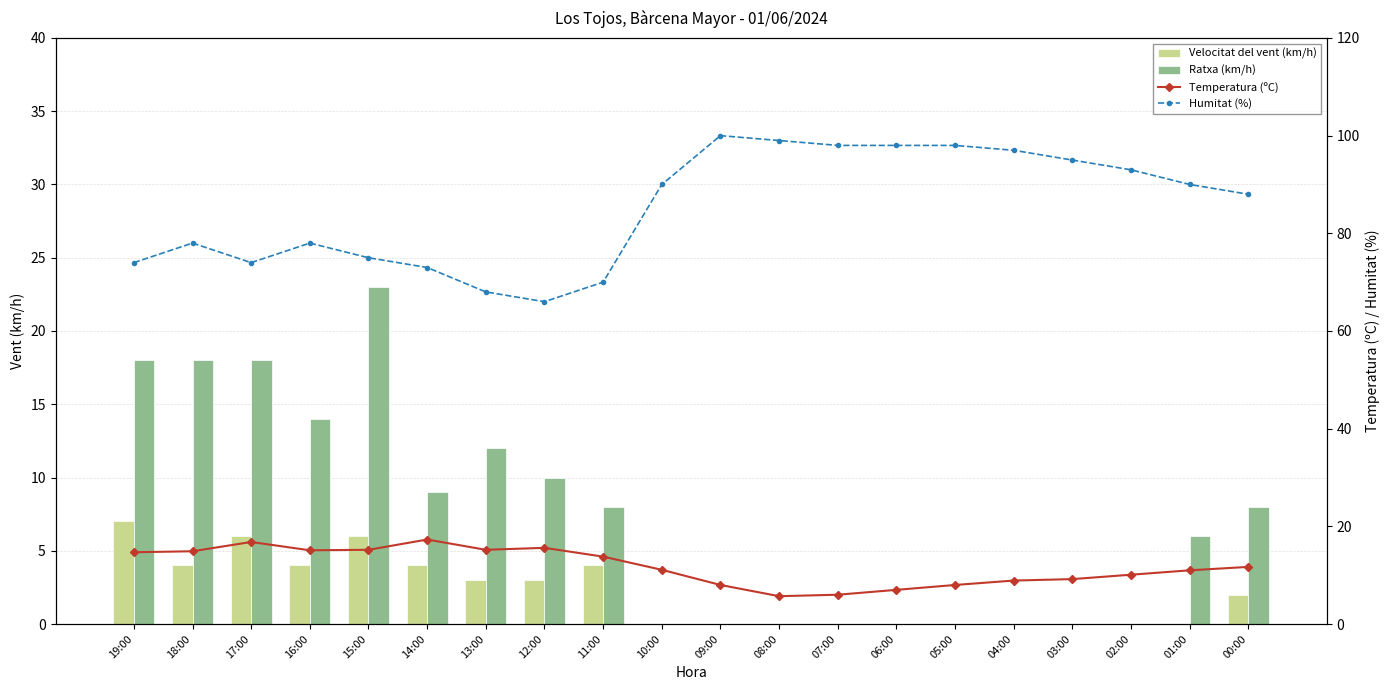

The Temperatura (ºC) series shows 1.7 at 08:00. True or false?

False